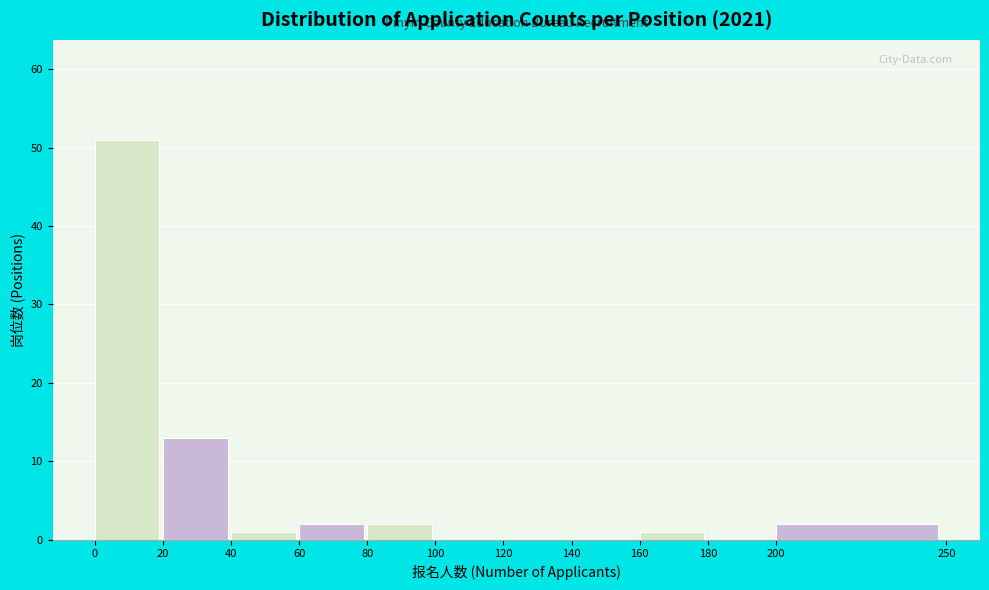

Reading left to right, list every bar in this chart as the range it spans on the x-axis followed by its height. The values are not printed on the chart, so give them approximately, as read against the axis.

0 to 20: 51
20 to 40: 13
40 to 60: 1
60 to 80: 2
80 to 100: 2
100 to 120: 0
120 to 140: 0
140 to 160: 0
160 to 180: 1
180 to 200: 0
200 to 250: 2